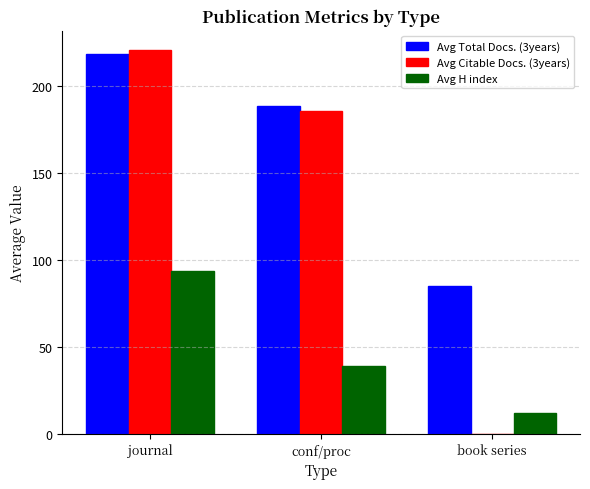

Reading left to right, what are all the values shown in this chart?

Avg Total Docs. (3years): journal=218.2	conf/proc=188.3	book series=85.0
Avg Citable Docs. (3years): journal=220.5	conf/proc=185.5	book series=0.0
Avg H index: journal=93.4	conf/proc=38.7	book series=12.0